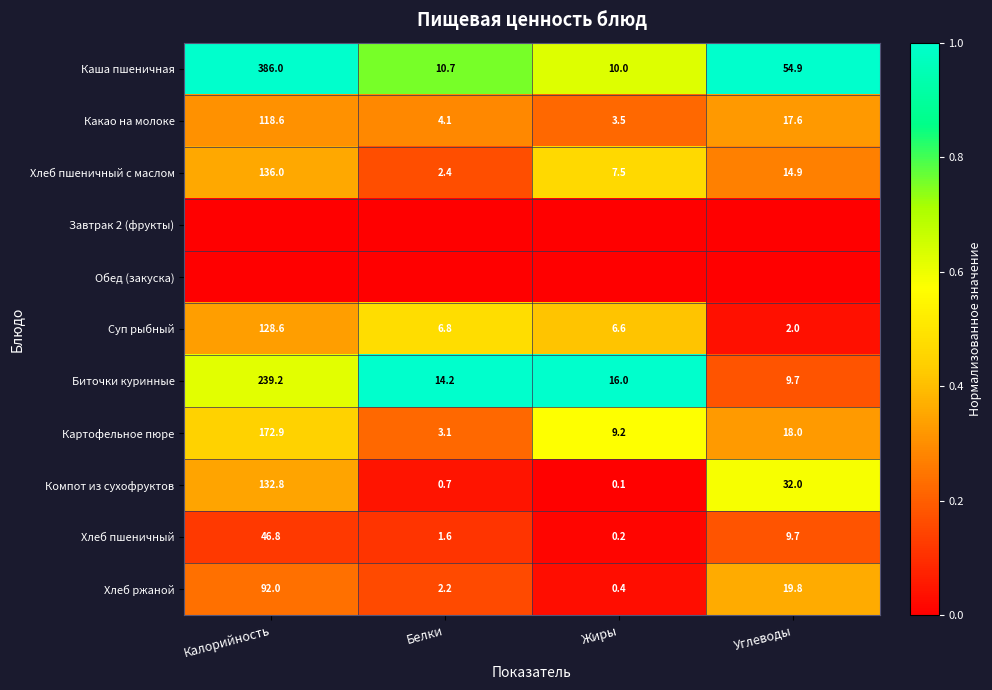

At which category does the chart reach its peak across all series?

Калорийность